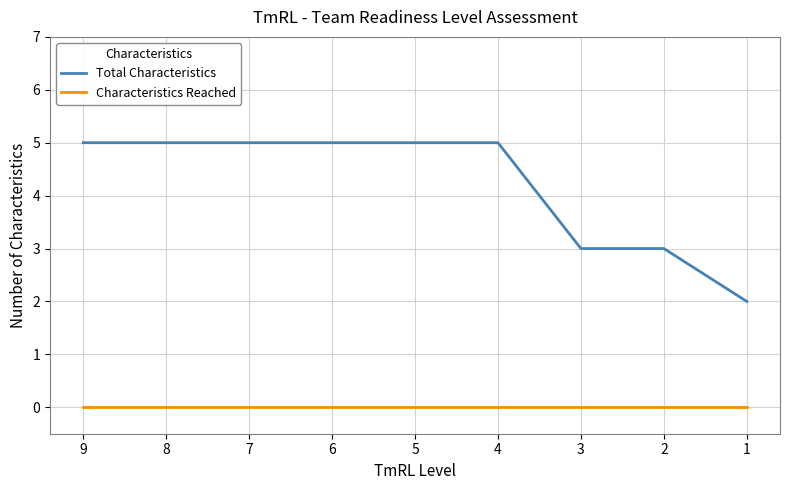

Is it true that Characteristics Reached equals 0 at 6?

True